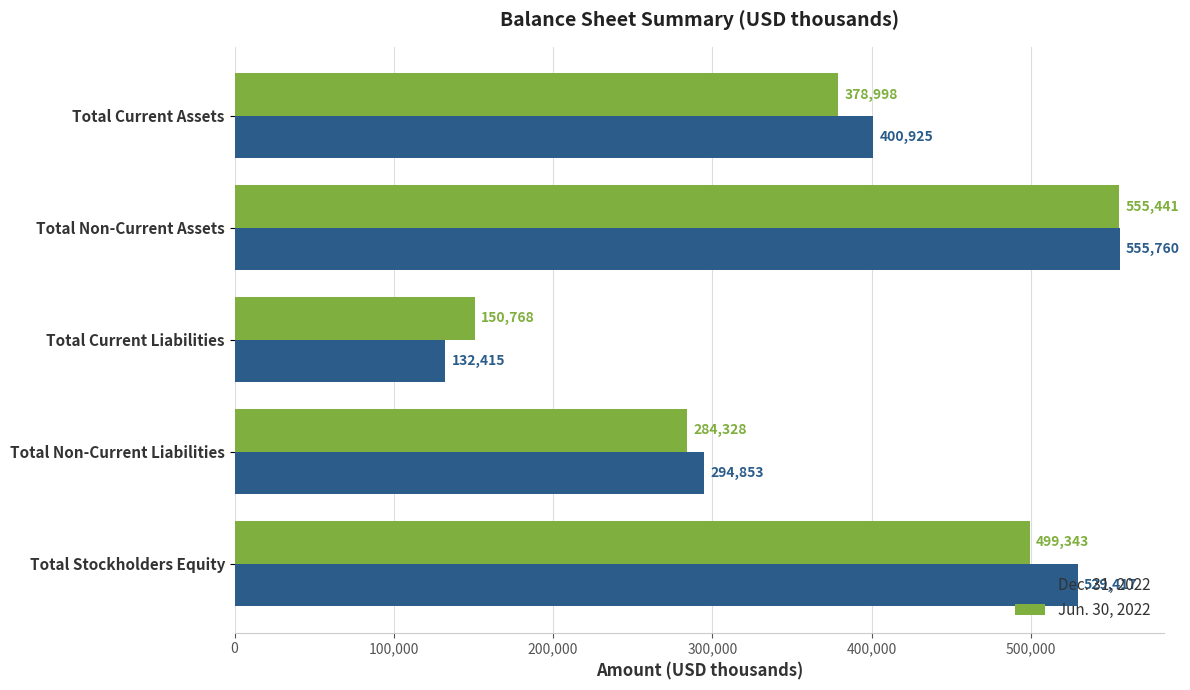

True or false: Jun. 30, 2022 has a value of 619193 at Total Current Assets.

False